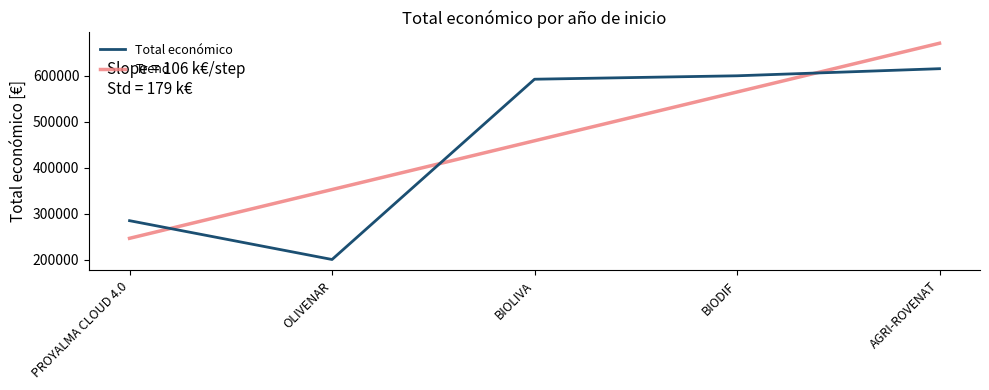

Which has a higher value, AGRI-ROVENAT or PROYALMA CLOUD 4.0?

AGRI-ROVENAT